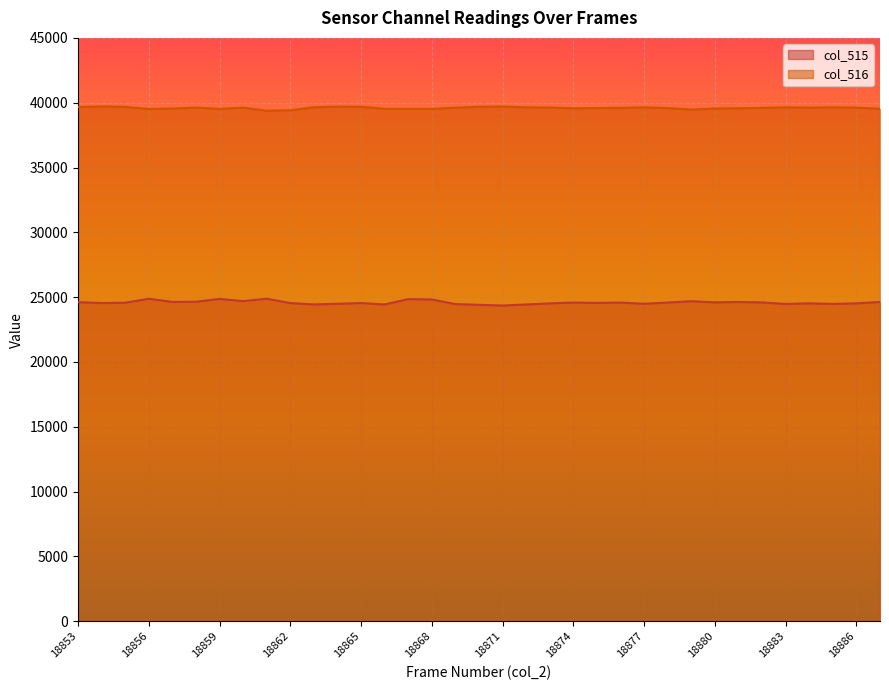

True or false: col_516 and col_515 cross at least once.

False